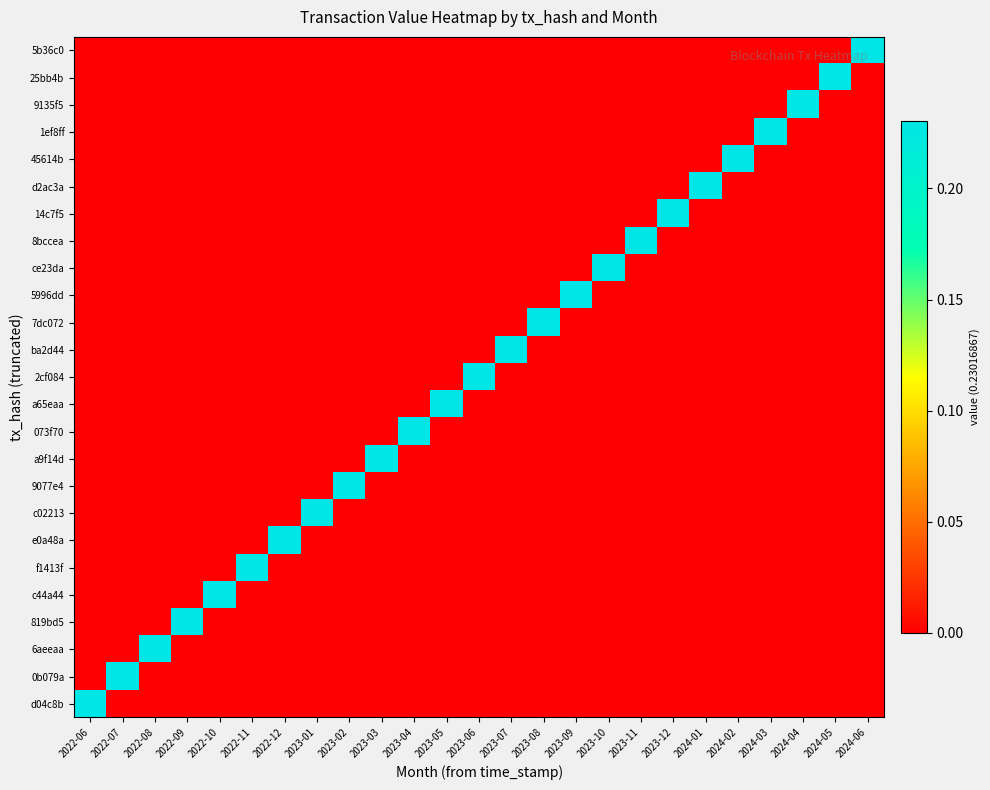

Which has a higher value, 2023-03 or 2022-12?

2023-03